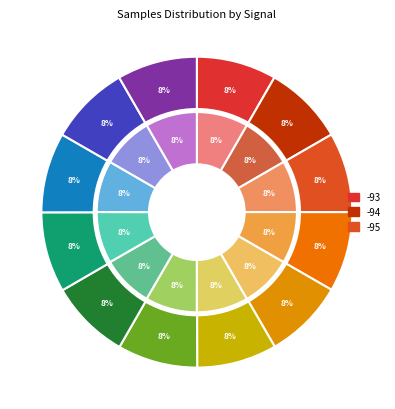

Count the number of slices in the pie.

12